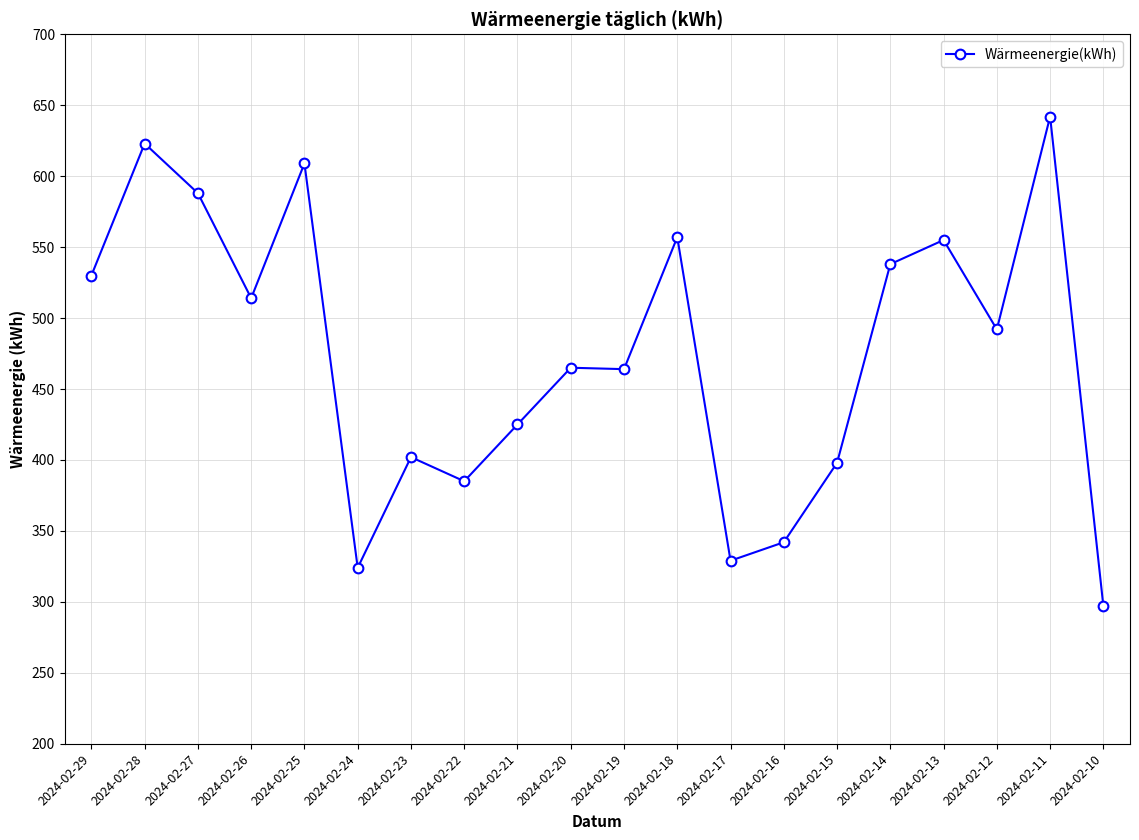

What is the value of the 13th point from the left?

329